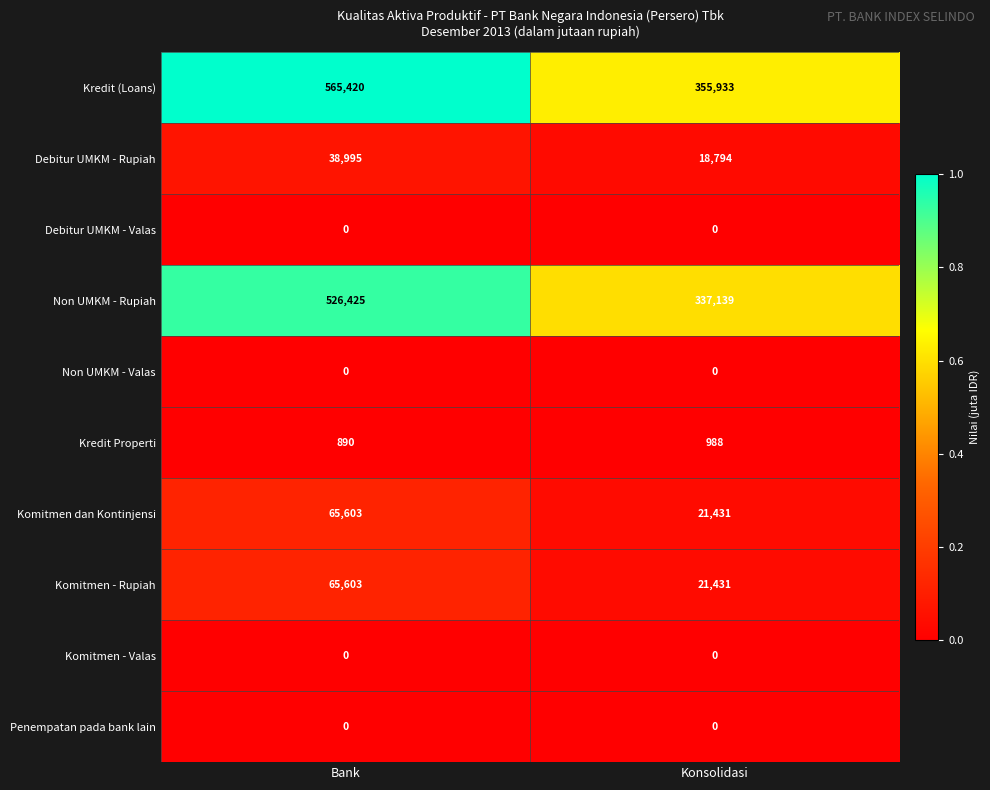

Reading left to right, extract all data points from this chart.

Kredit (Loans): 565420	355933
Debitur UMKM - Rupiah: 38995	18794
Debitur UMKM - Valas: 0	0
Non UMKM - Rupiah: 526425	337139
Non UMKM - Valas: 0	0
Kredit Properti: 890	988
Komitmen dan Kontinjensi: 65603	21431
Komitmen - Rupiah: 65603	21431
Komitmen - Valas: 0	0
Penempatan pada bank lain: 0	0